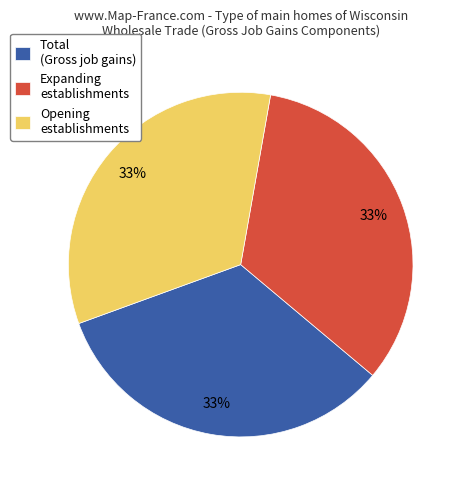

Approximately how many times larger is the value at Total compared to Expanding establishments?

1.0